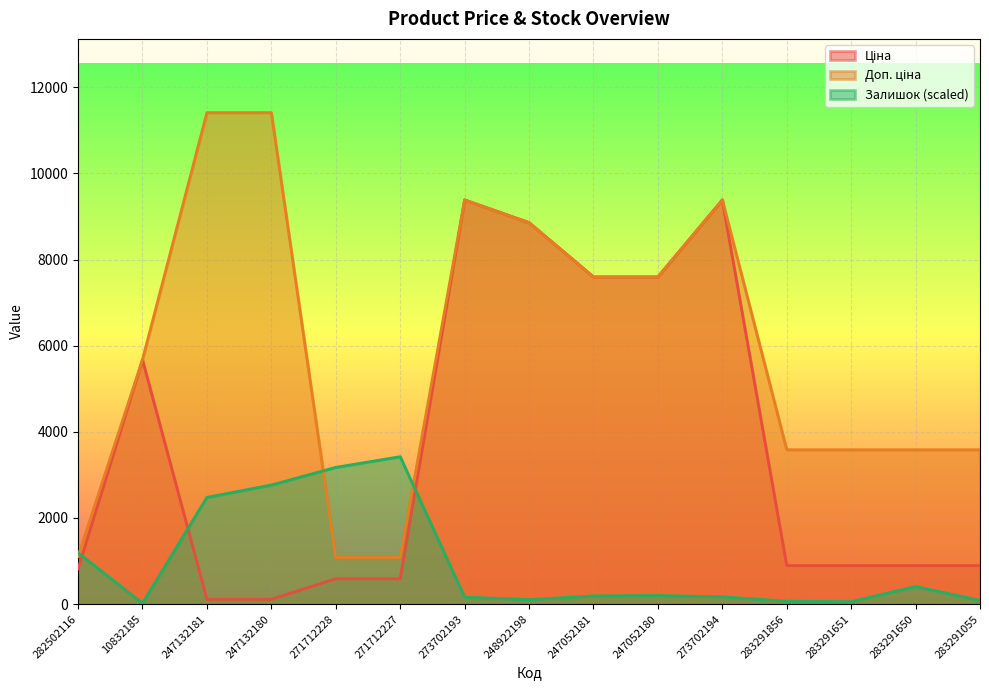

How many data points does each series have?

15